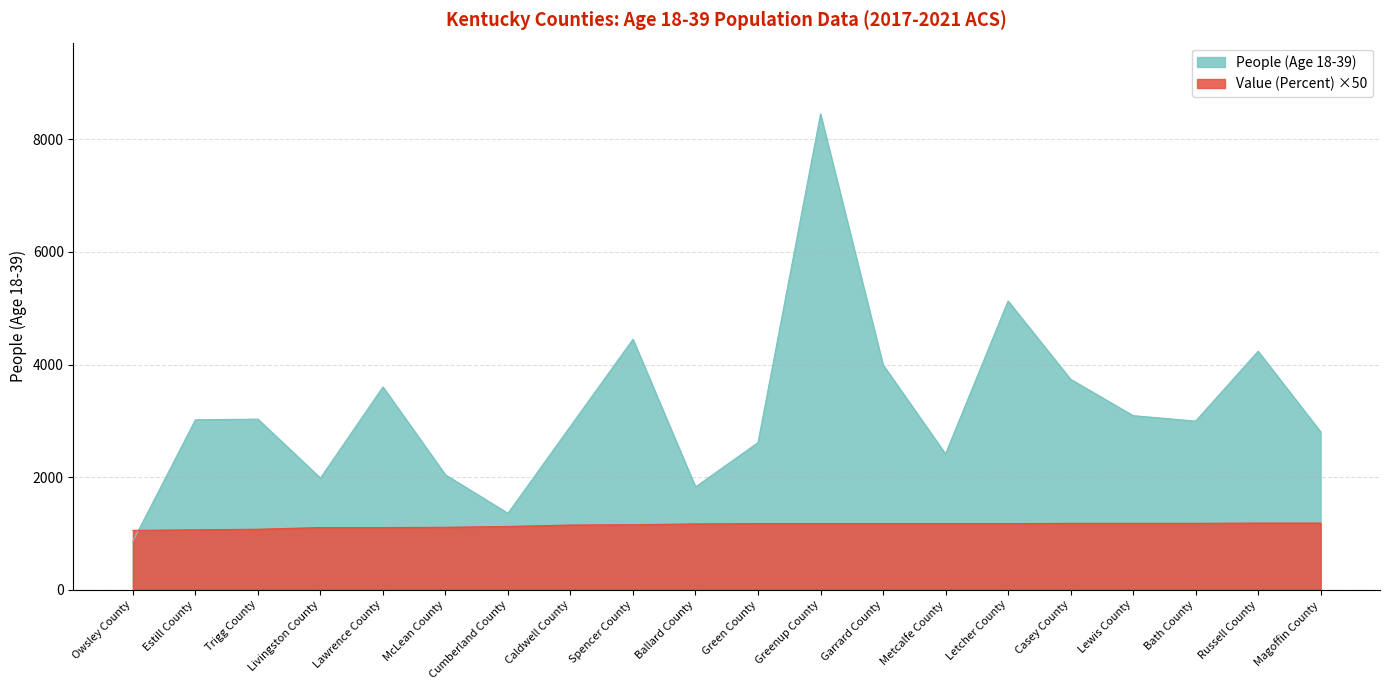

Where does the People (Age 18-39) series first go above 3019?

Trigg County